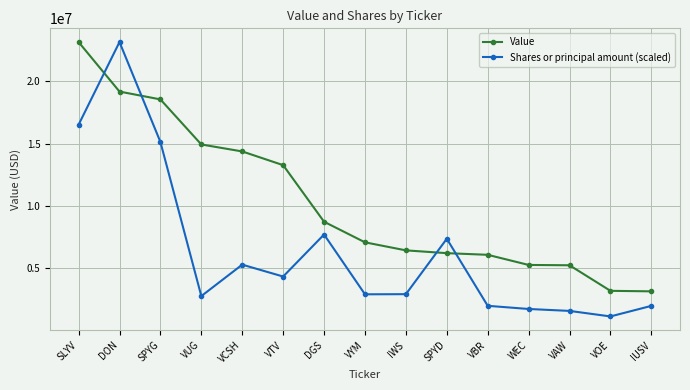

Count the number of categories in the chart.

15